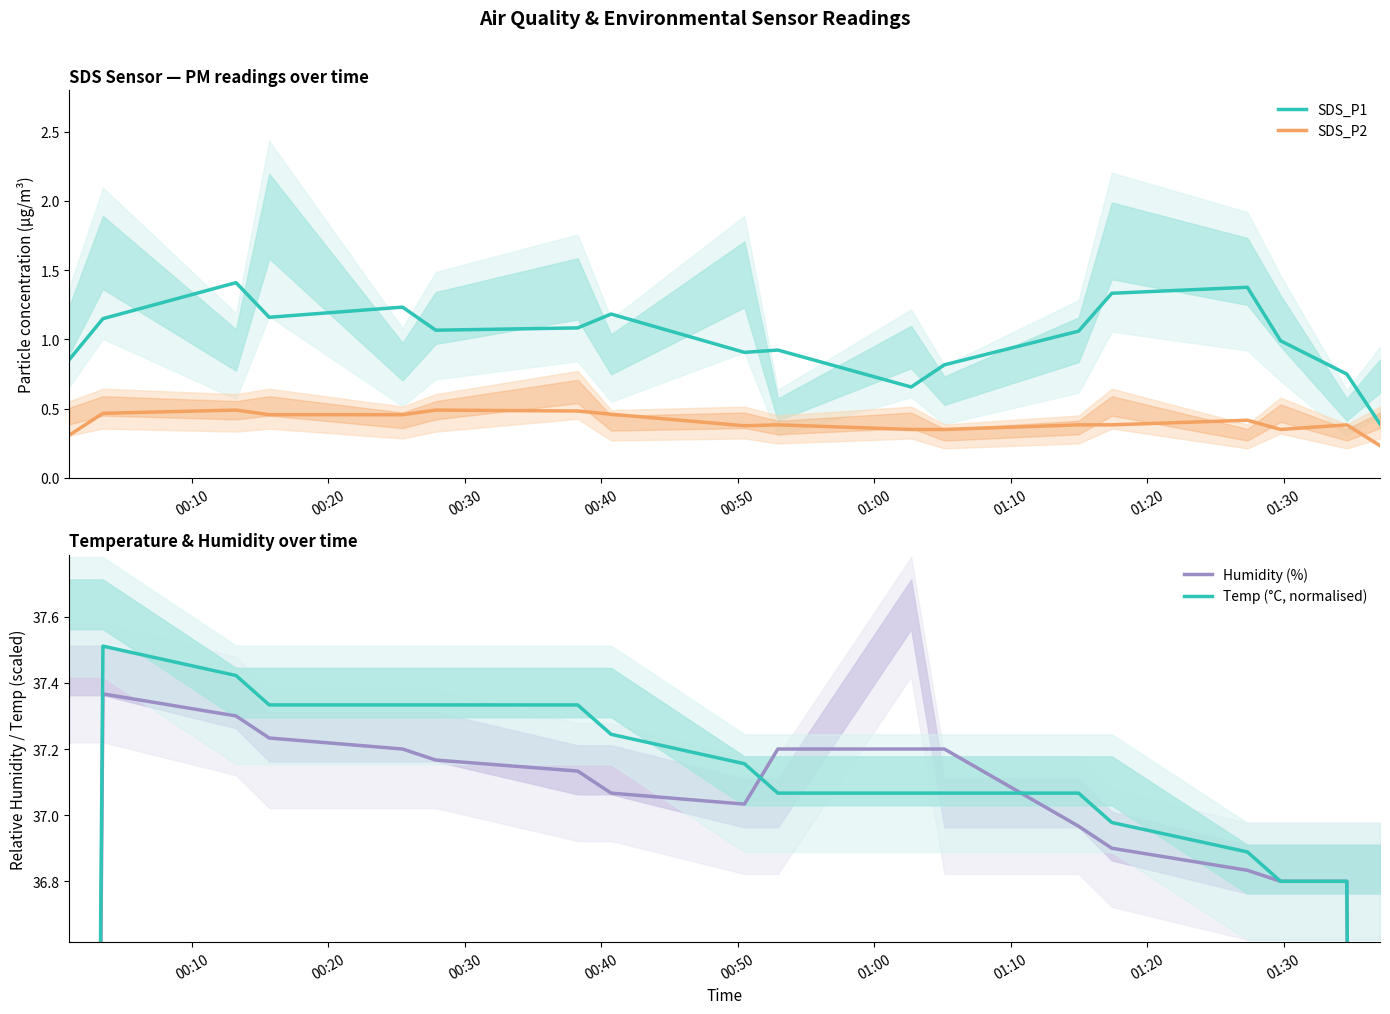

How many interior local peaks does the SDS_P2 series have?

5